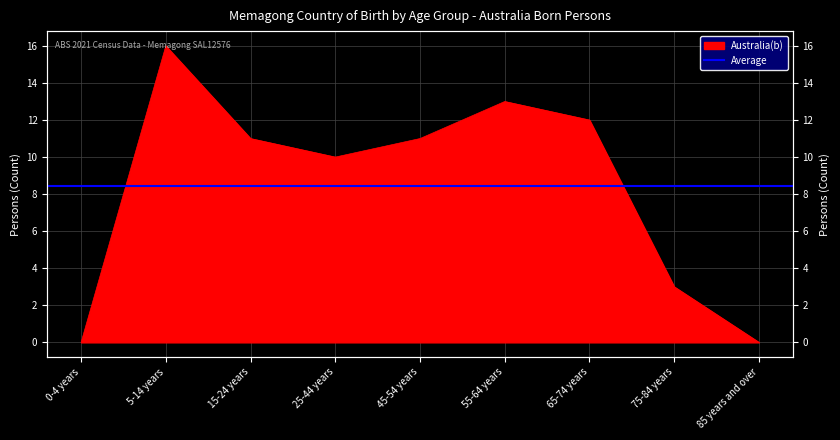

What is the label of the 8th point from the left?

75-84 years